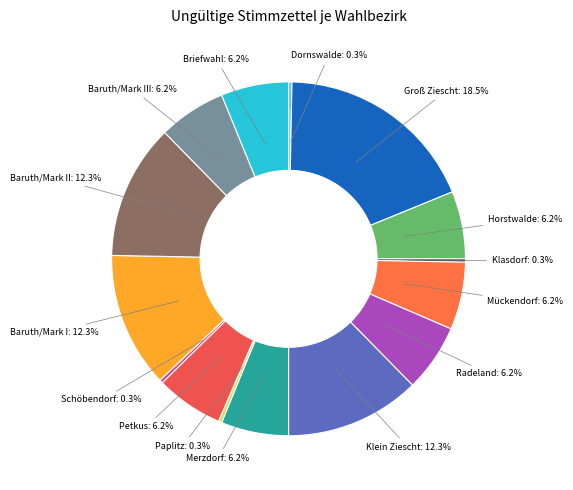

Between Merzdorf and Baruth/Mark I, which is larger?

Baruth/Mark I